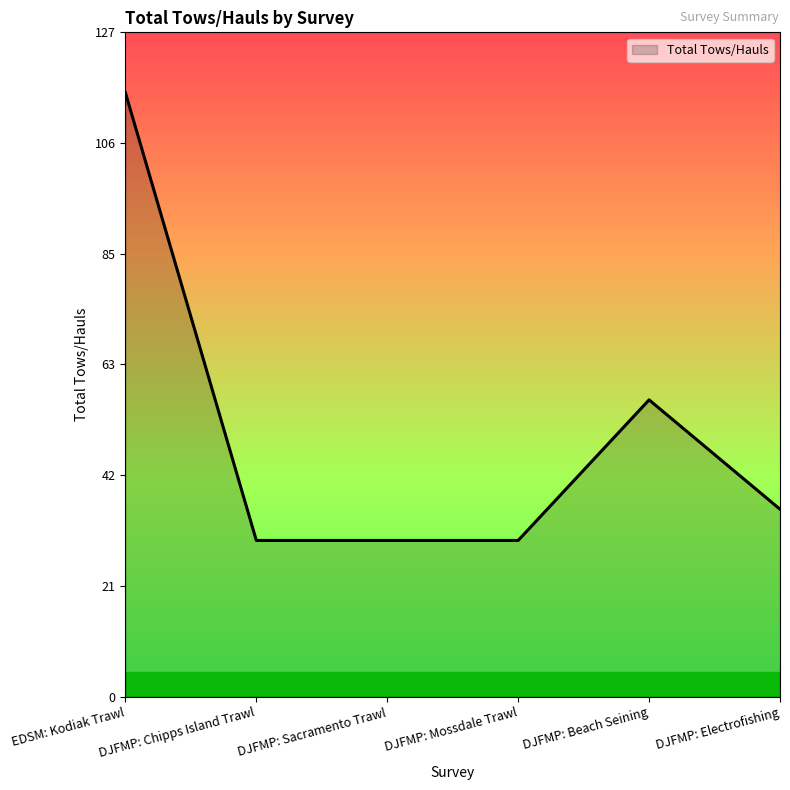

Reading left to right, extract all data points from this chart.

116	30	30	30	57	36